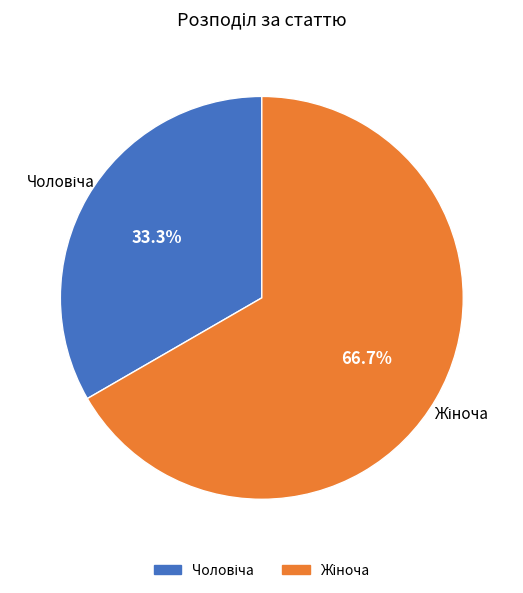

Count the number of slices in the pie.

2